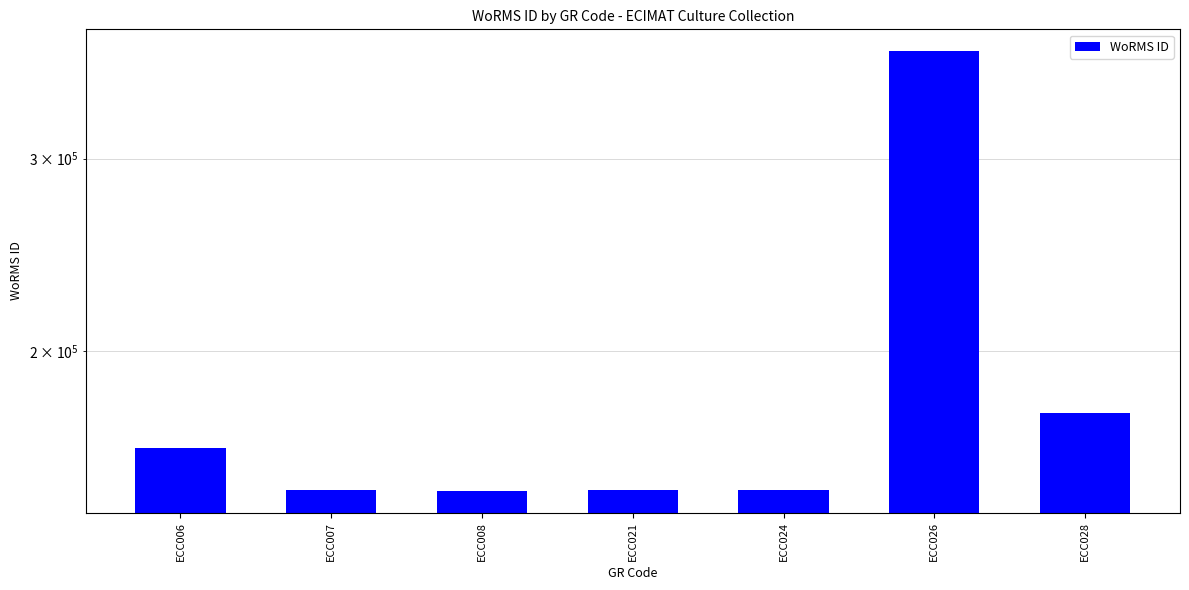

Are the bars horizontal?

No